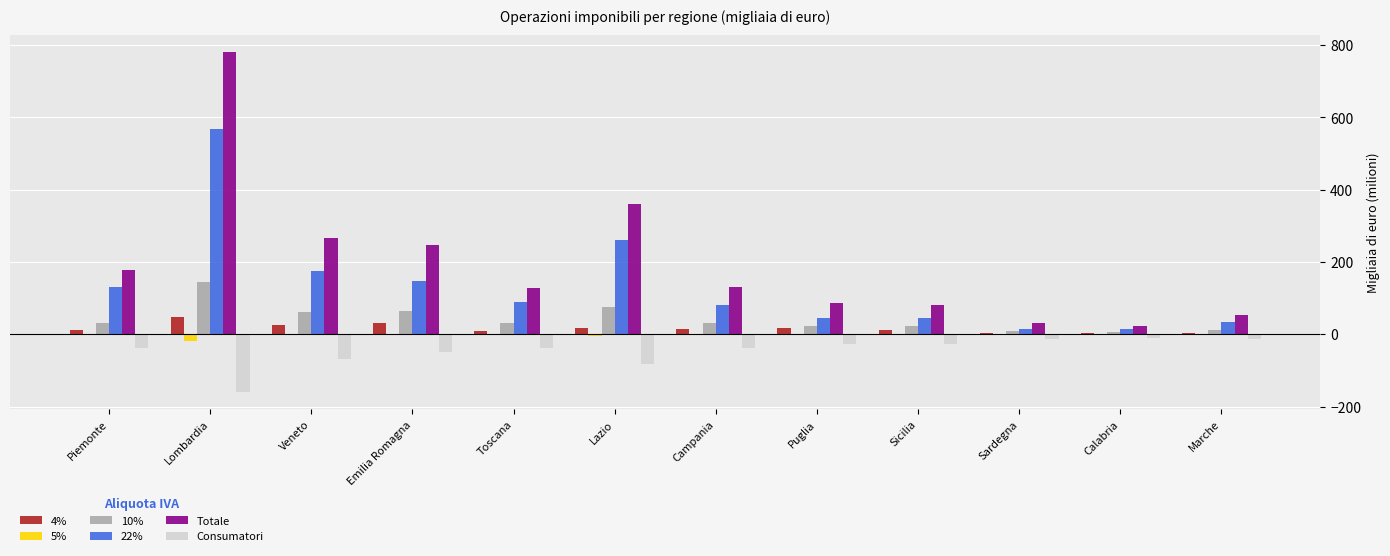

The value of 22% at Lombardia is 195.4. True or false?

False